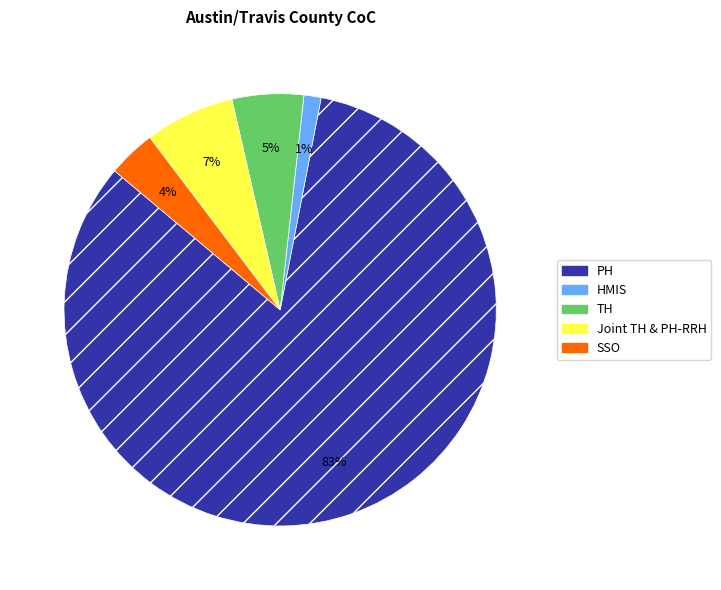

To the nearest percent, what is the difference between the largest and smallest slice percentages?

82%